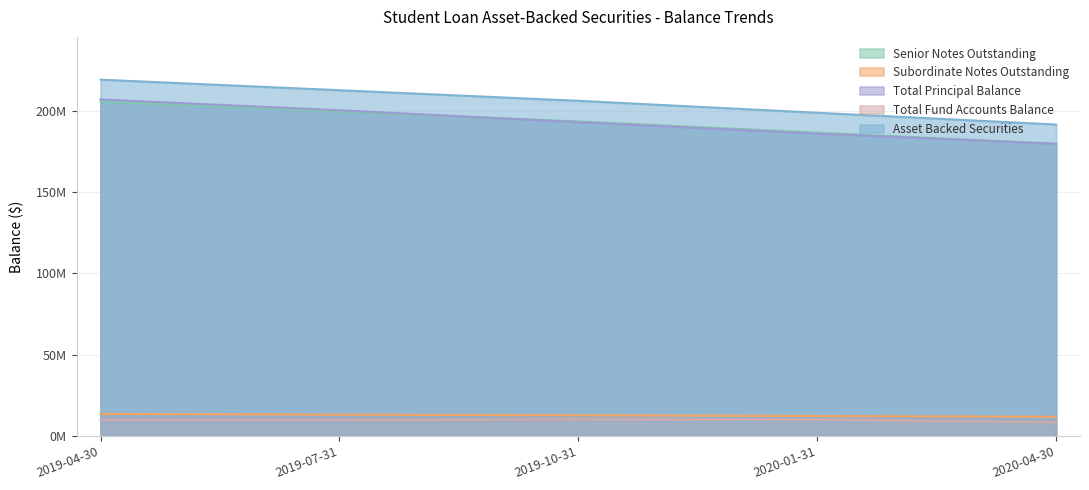

What is the maximum value shown in the chart?

219257629.1